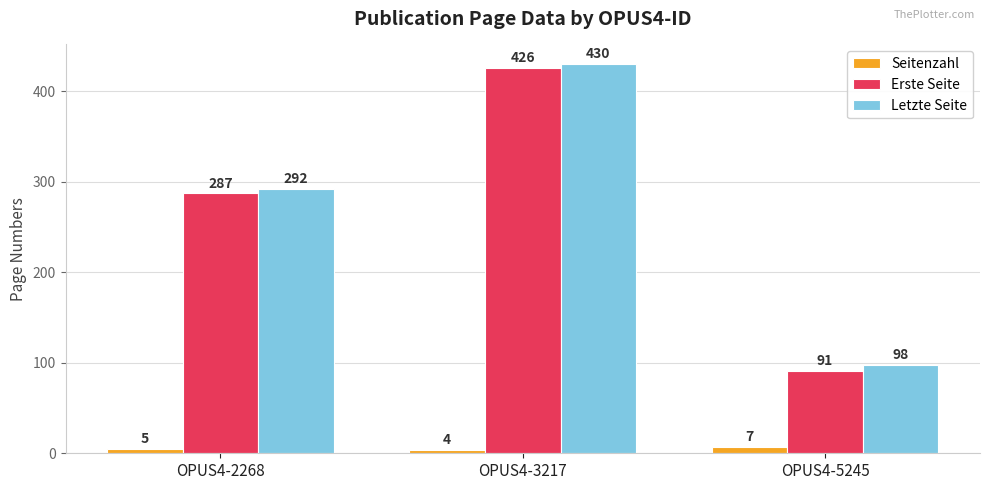

Reading left to right, what are all the values shown in this chart?

Seitenzahl: 5	4	7
Erste Seite: 287	426	91
Letzte Seite: 292	430	98